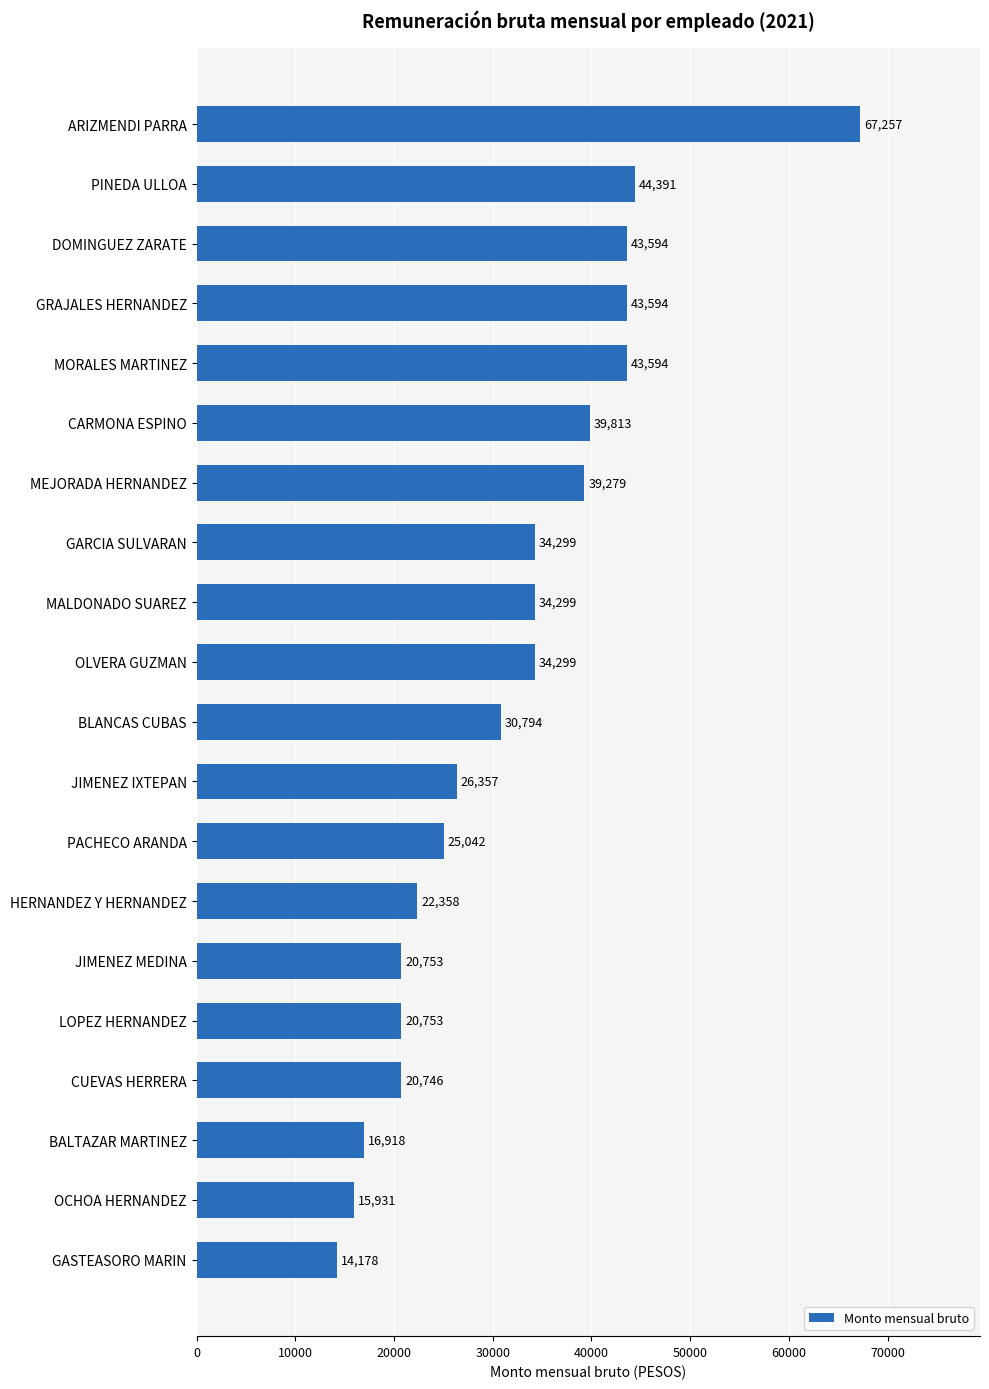

What is the average value?

31912.3